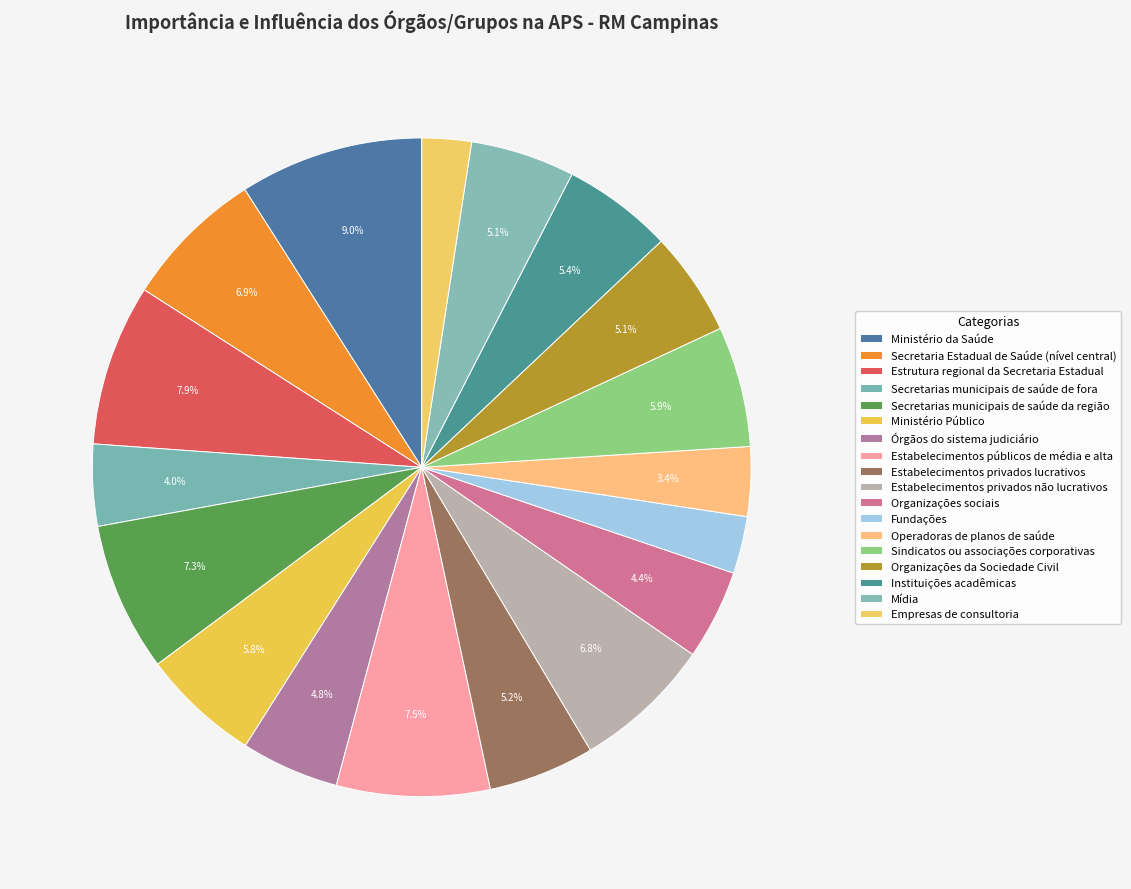

Between Secretaria Estadual de Saúde (nível central) and Operadoras de planos de saúde, which is larger?

Secretaria Estadual de Saúde (nível central)